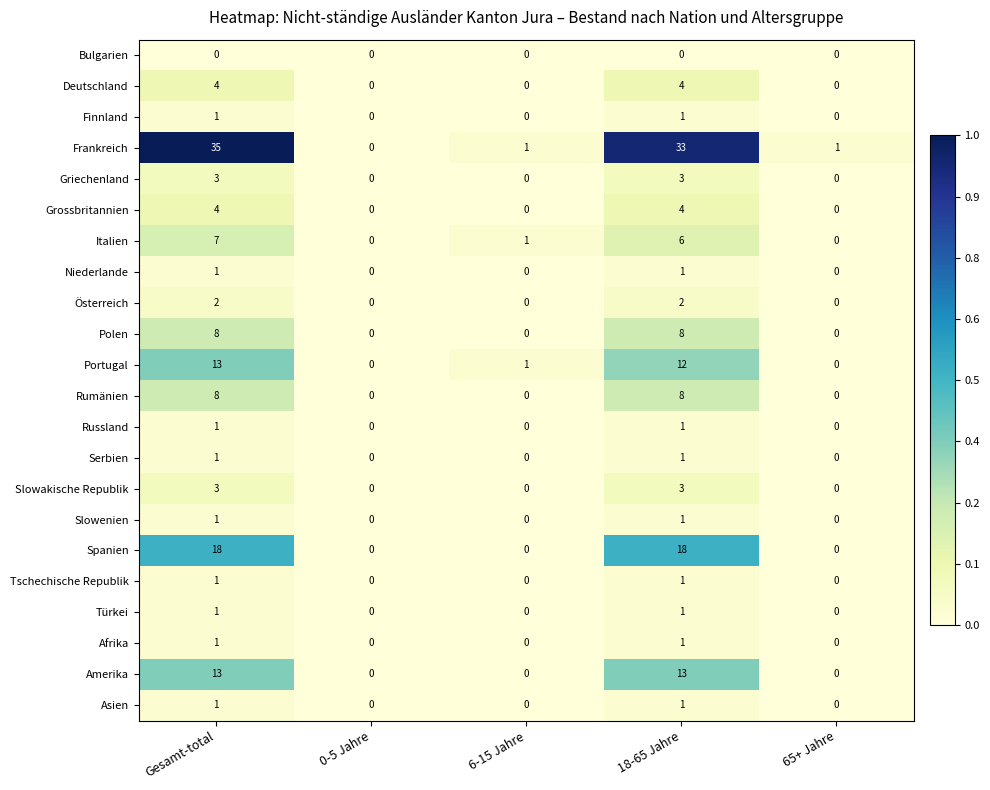

What is the difference between the Portugal values at Gesamt-total and 6-15 Jahre?

12